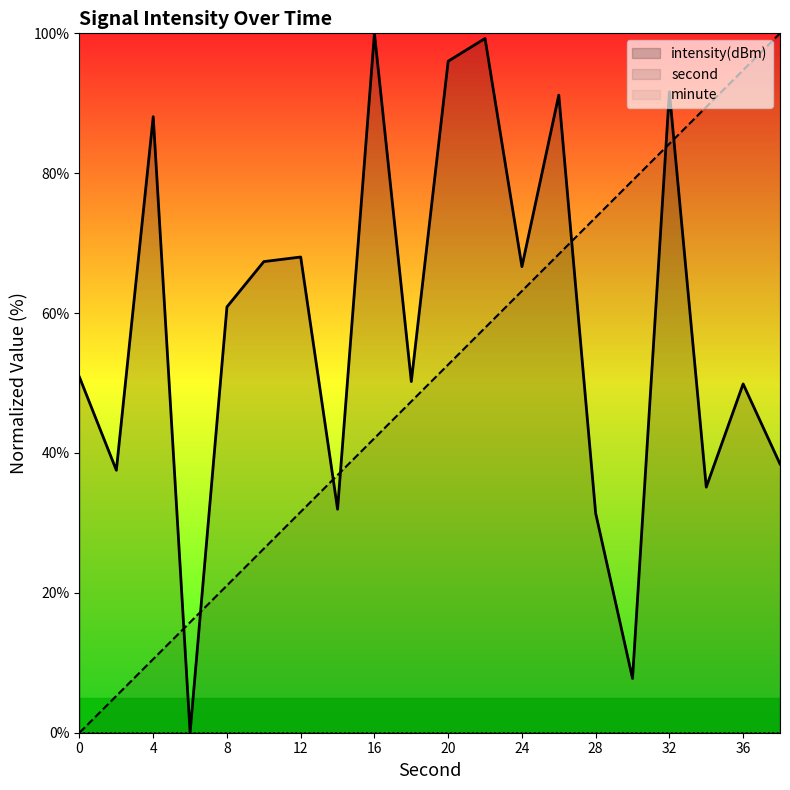

Which has a higher value, 28 or 22?

28